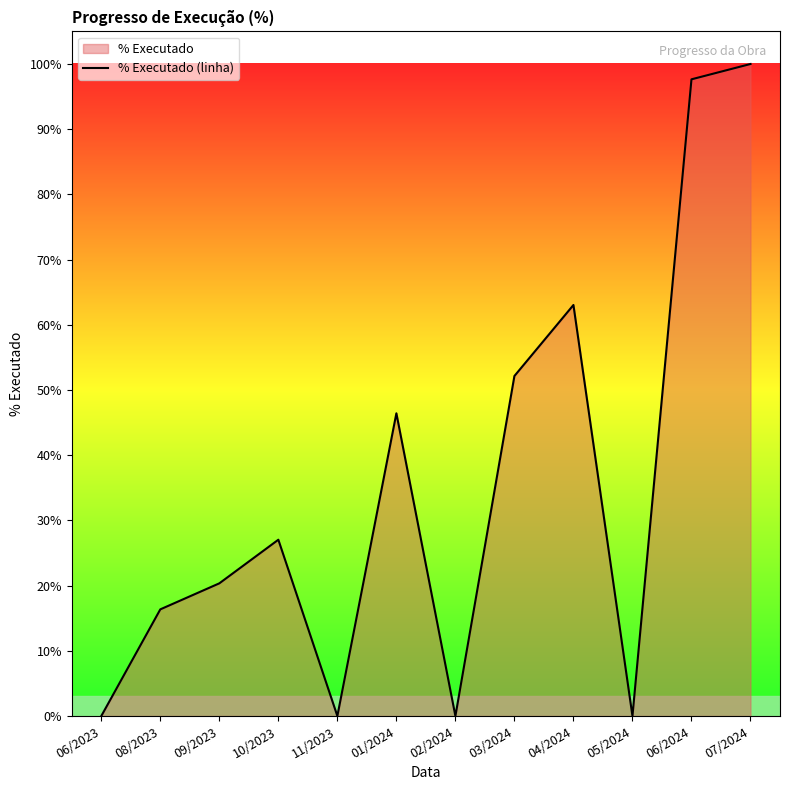

Which has a higher value, 11/2023 or 06/2023?

11/2023